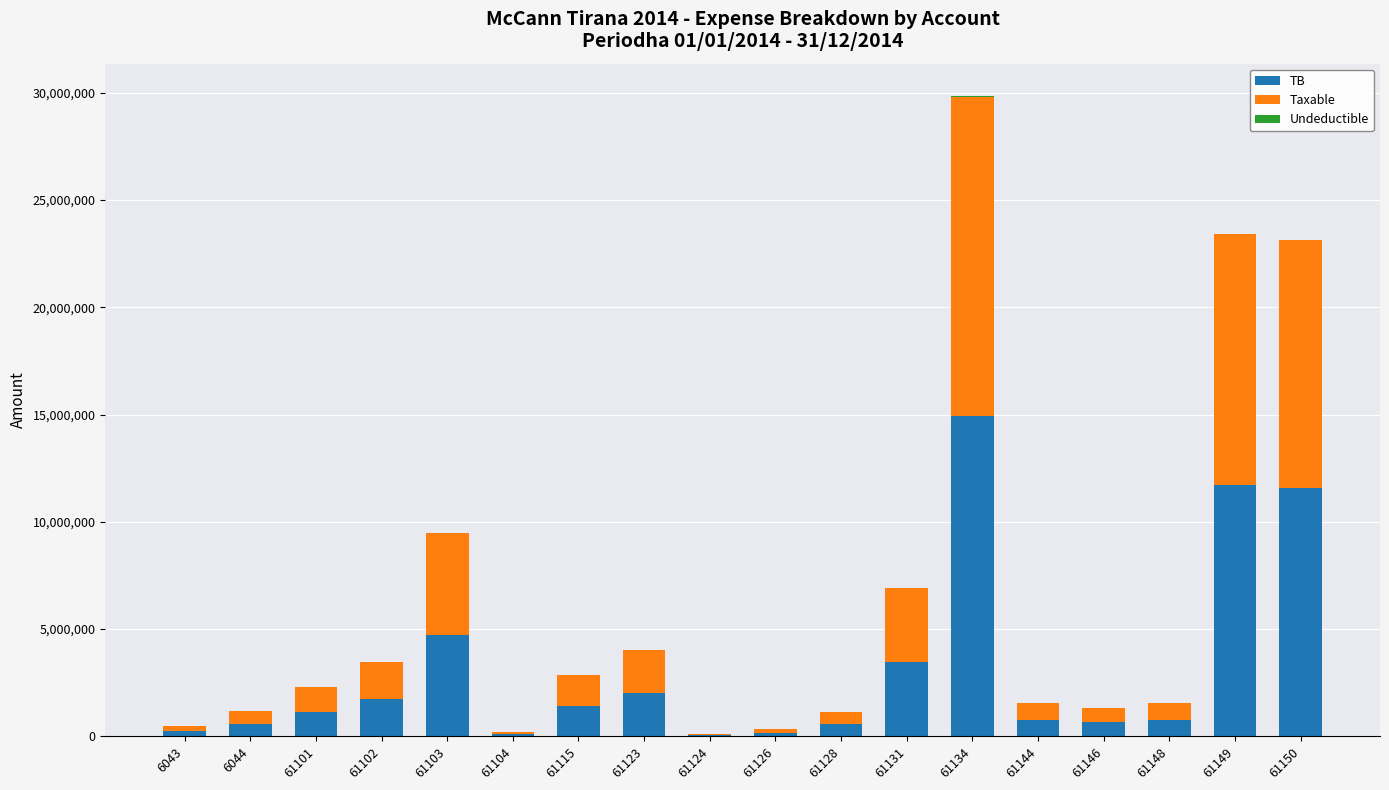

At which category is the sum across all series the highest?

61134